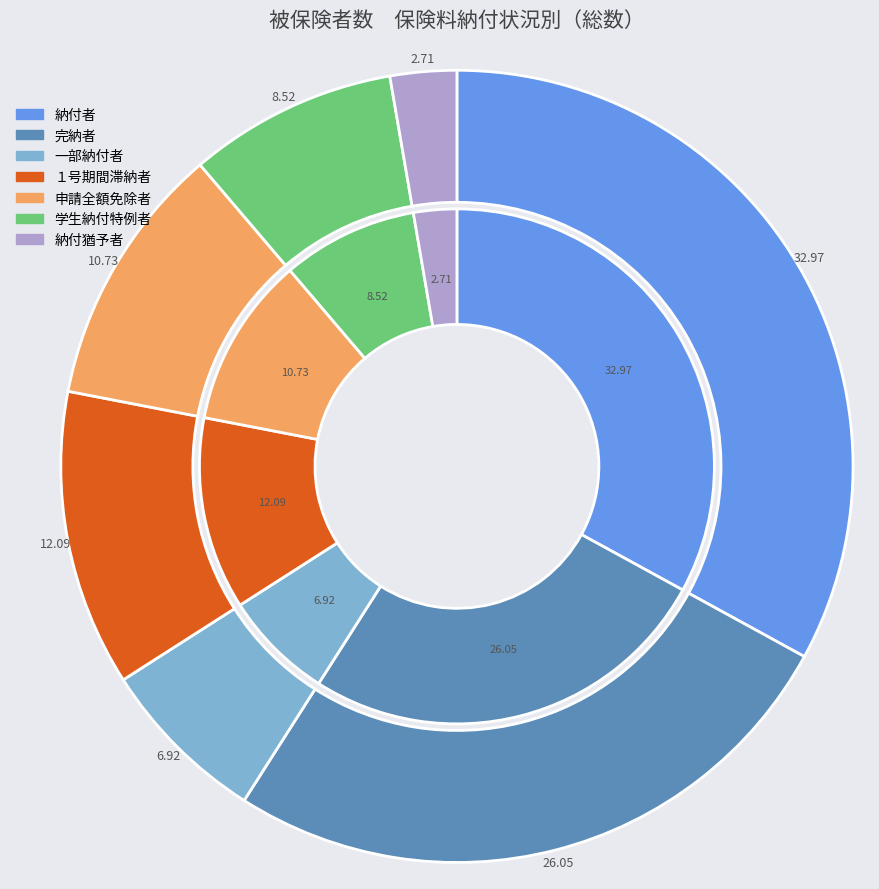

Count the number of slices in the pie.

7